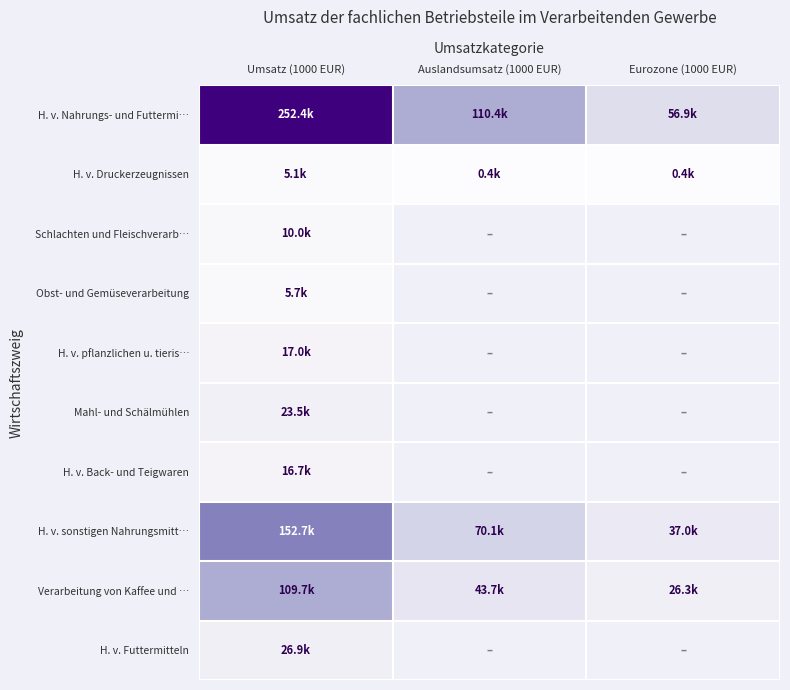

Which label corresponds to the largest value in the chart?

Umsatz (1000 EUR)